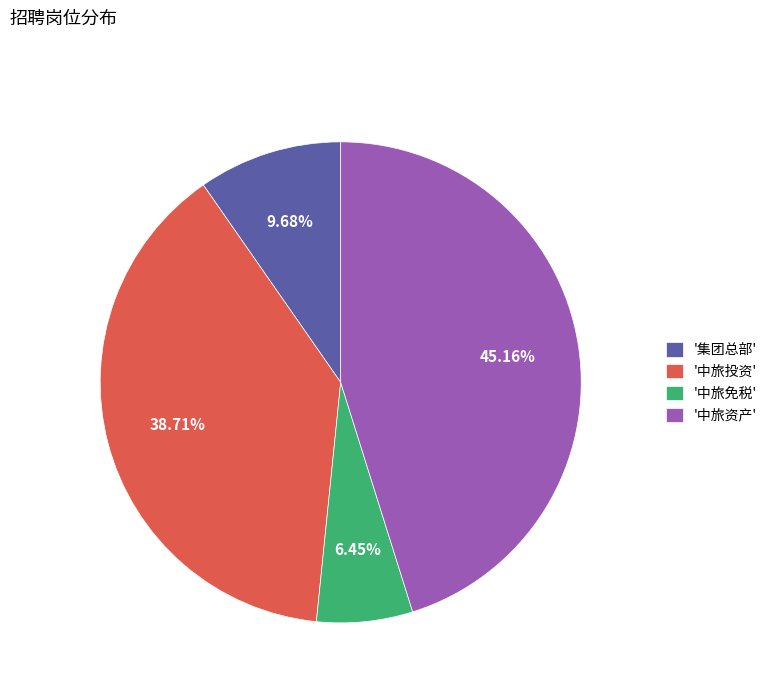

How many slices are in this pie chart?

4